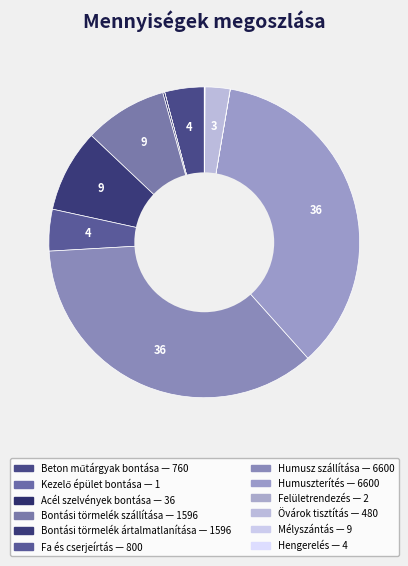

To the nearest percent, what is the average slice percentage?

8%